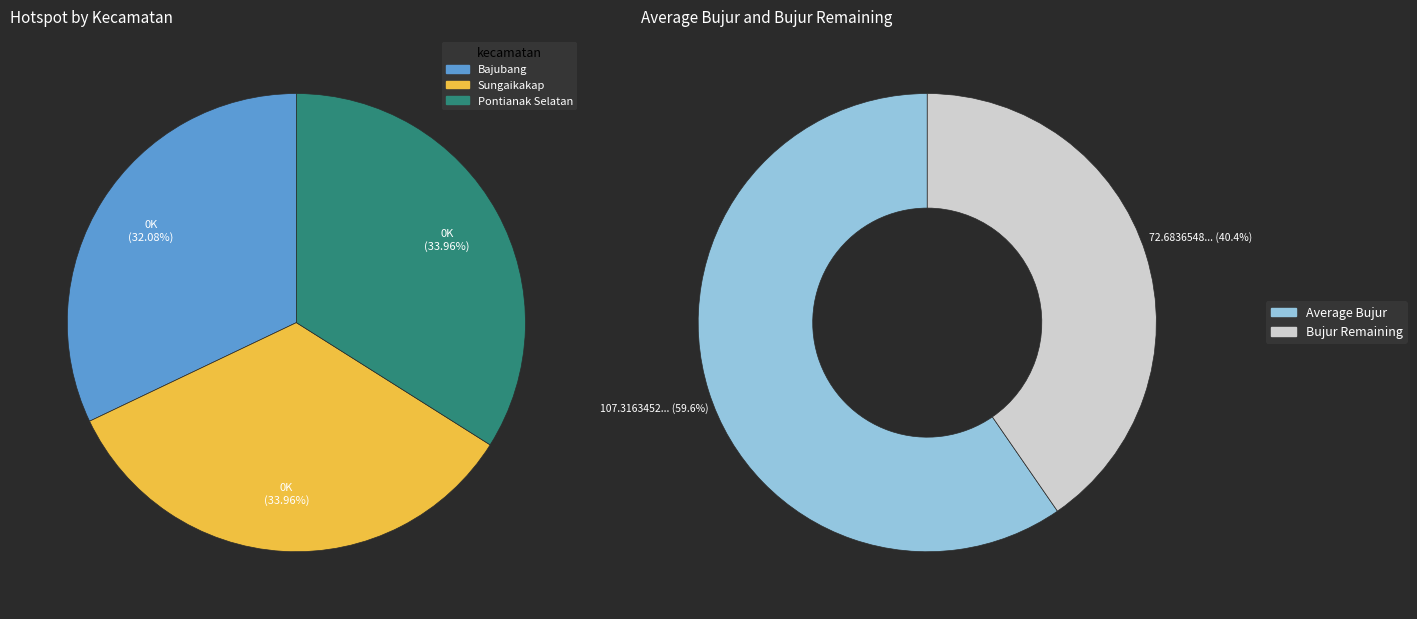

How much of the chart is everything except Pontianak Selatan?

66.0%